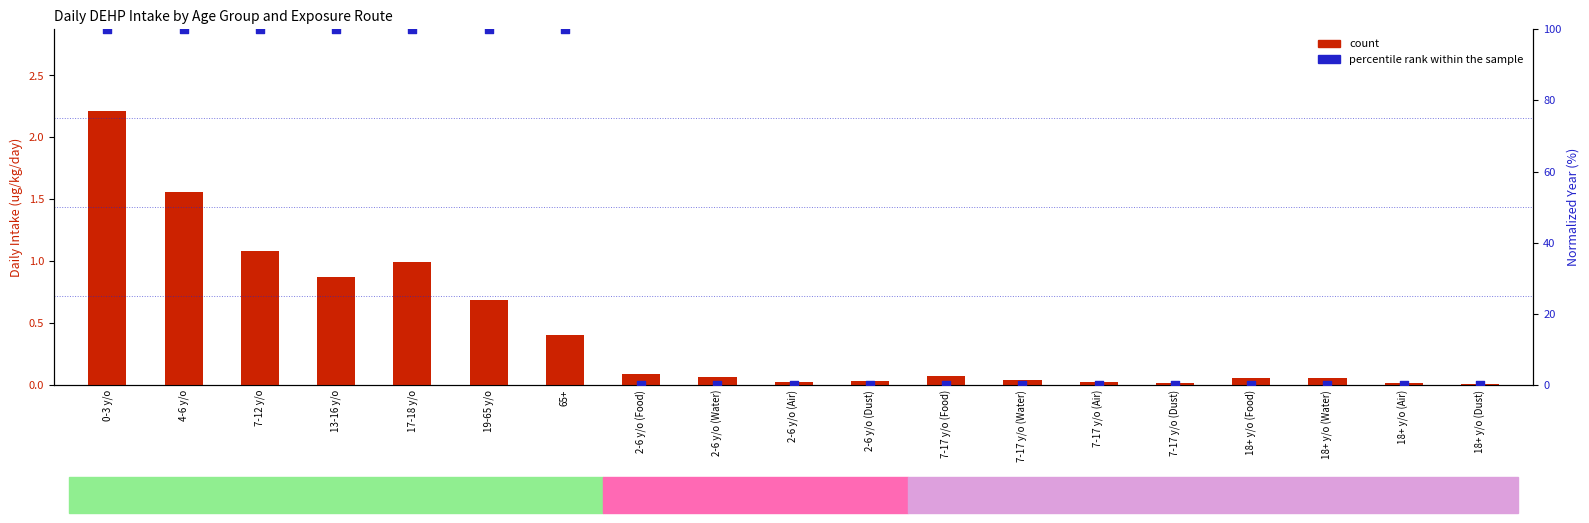

Which series has the largest Y range (max minus min)?

percentile rank within the sample